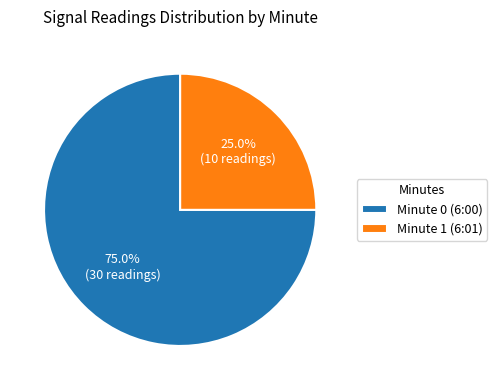

Rank the categories by value from lowest to highest.

Minute 1 (6:01), Minute 0 (6:00)